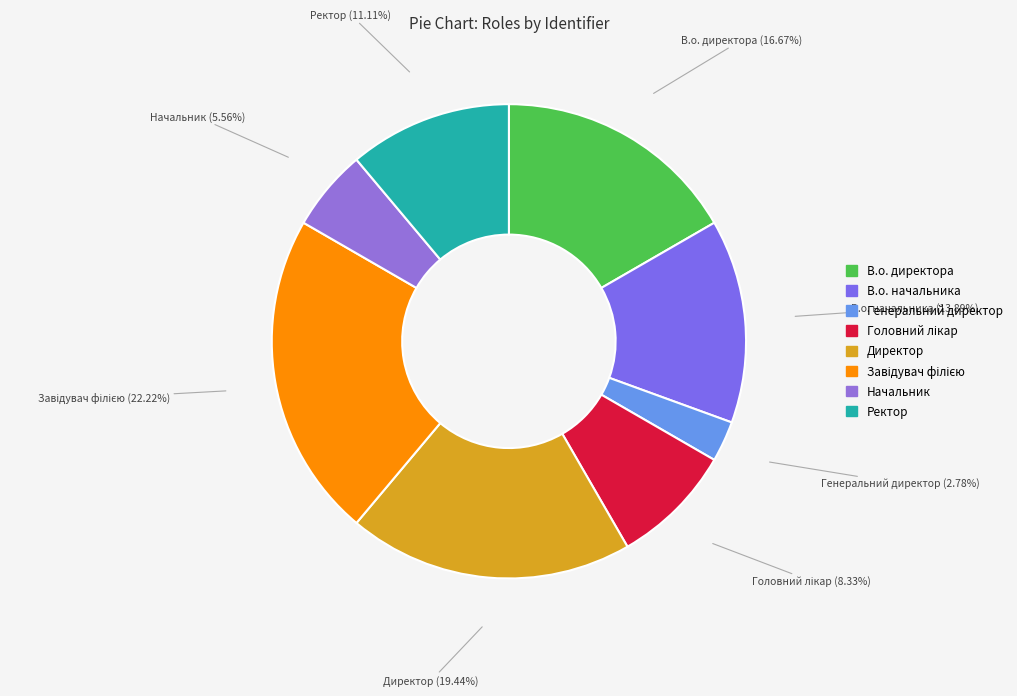

Is it true that Начальник is 6% of the pie?

True